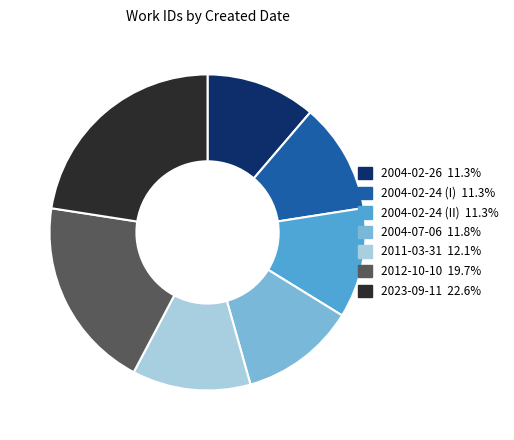

What is the largest slice in the pie chart?

2023-09-11